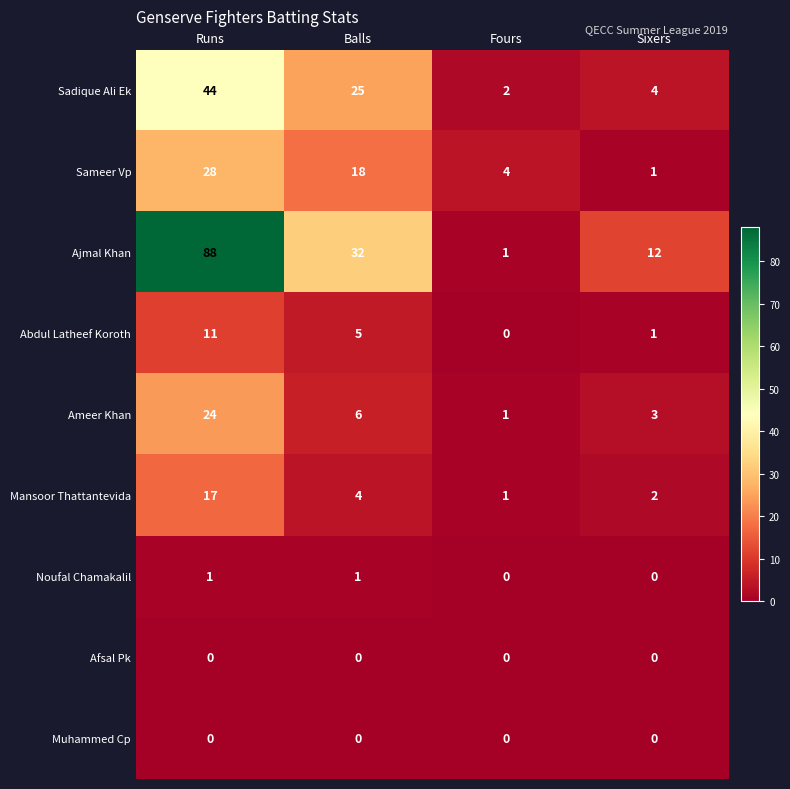

What is the difference between the Ajmal Khan values at Runs and Balls?

56